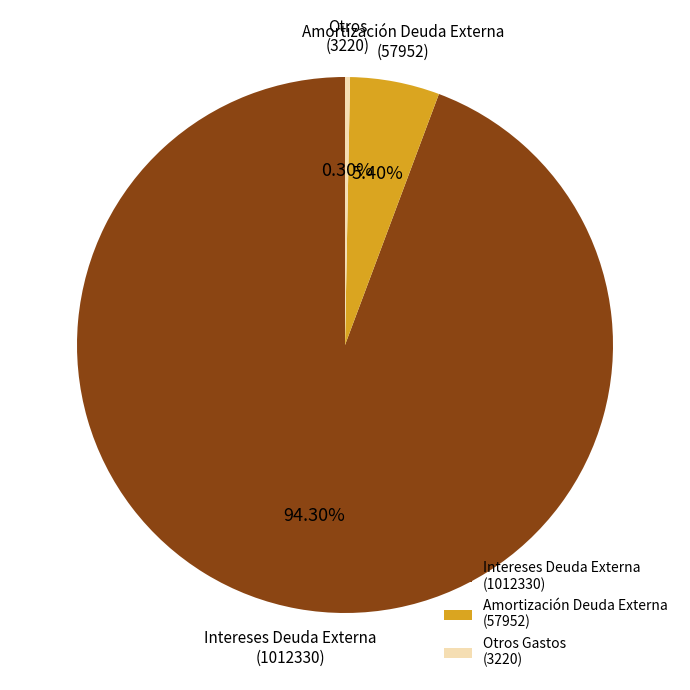

What is the largest slice in the pie chart?

Intereses Deuda Externa (1012330)